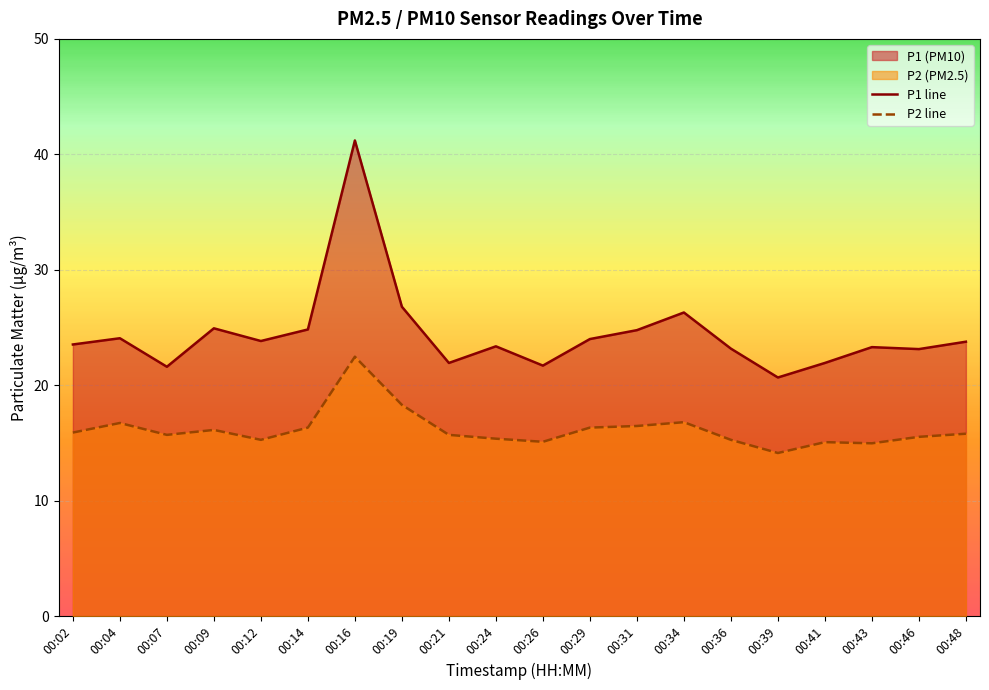

What is the spread (max minus min) of values at 00:19?

8.5